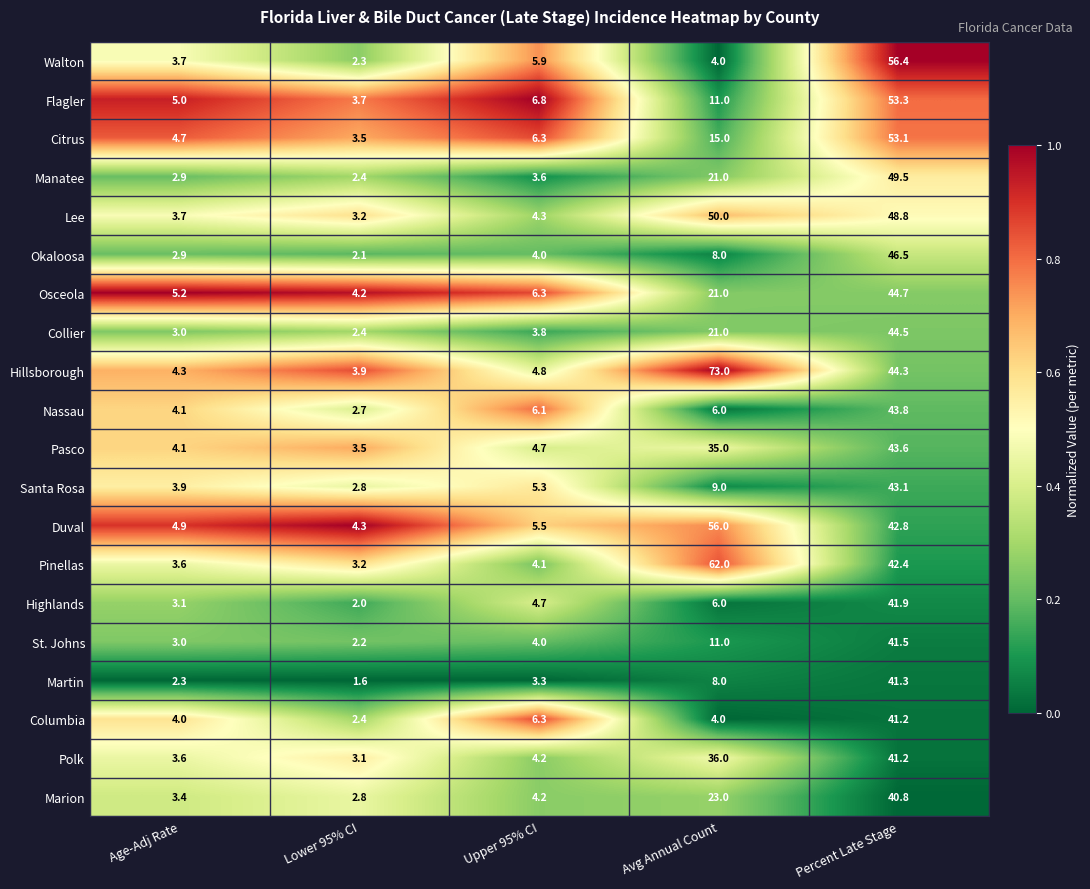

Which series has the widest spread of values?

Hillsborough